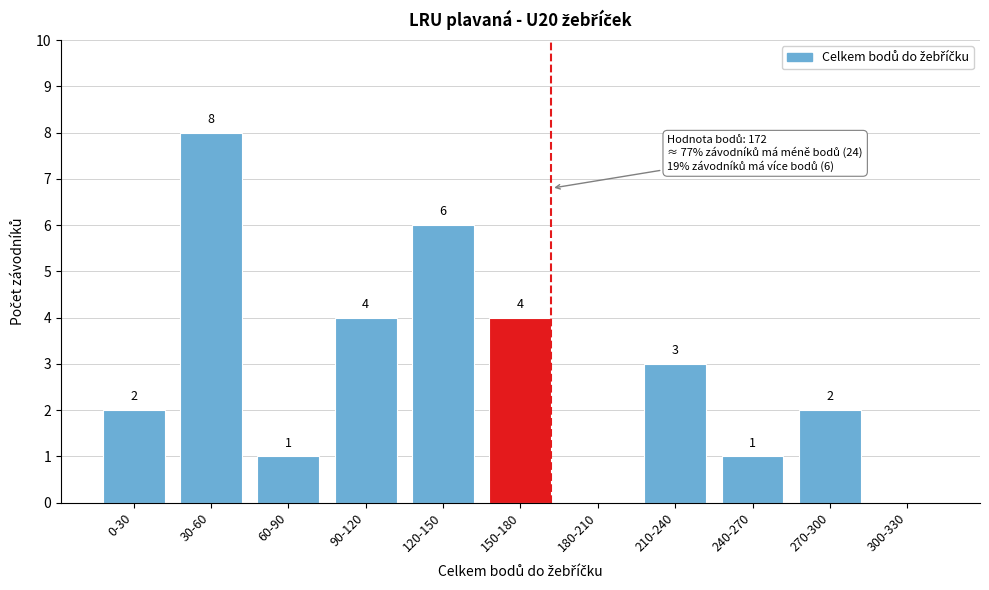

Reading left to right, what are all the values shown in this chart?

0-30=2	30-60=8	60-90=1	90-120=4	120-150=6	150-180=4	180-210=0	210-240=3	240-270=1	270-300=2	300-330=0